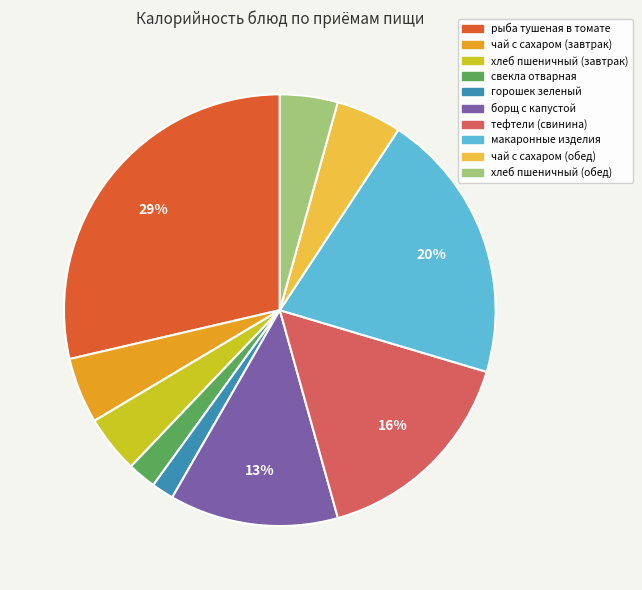

Which slice is the largest?

рыба тушеная в томате